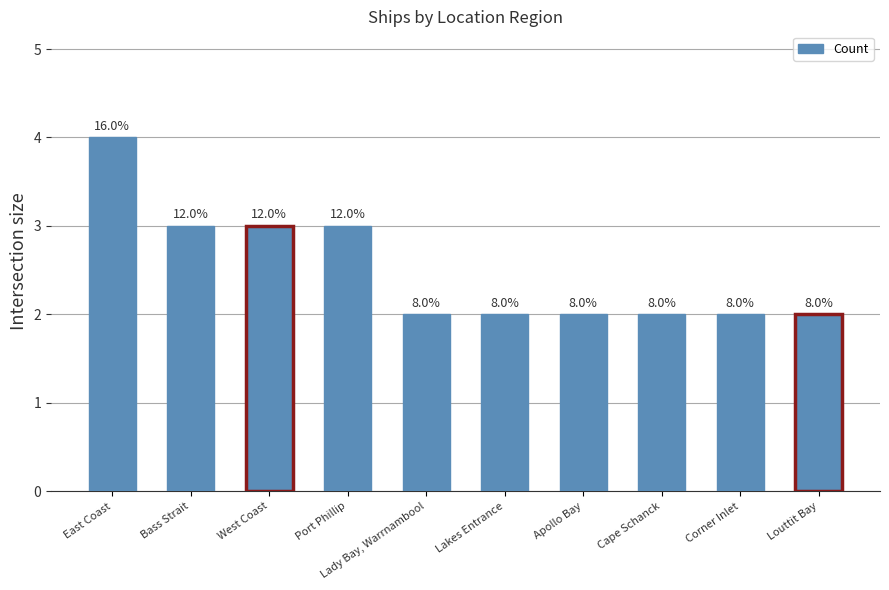

Reading left to right, transcribe all the data shown in this chart.

East Coast=4	Bass Strait=3	West Coast=3	Port Phillip=3	Lady Bay, Warrnambool=2	Lakes Entrance=2	Apollo Bay=2	Cape Schanck=2	Corner Inlet=2	Louttit Bay=2